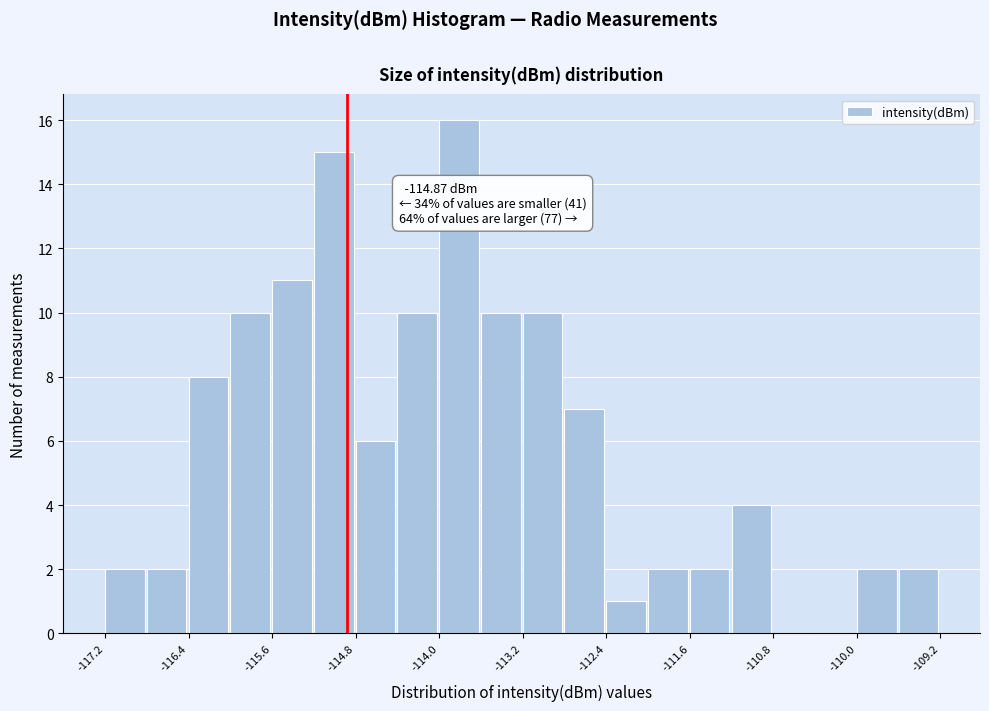

Which range on the x-axis has the tallest bar?

-114.0 to -113.6